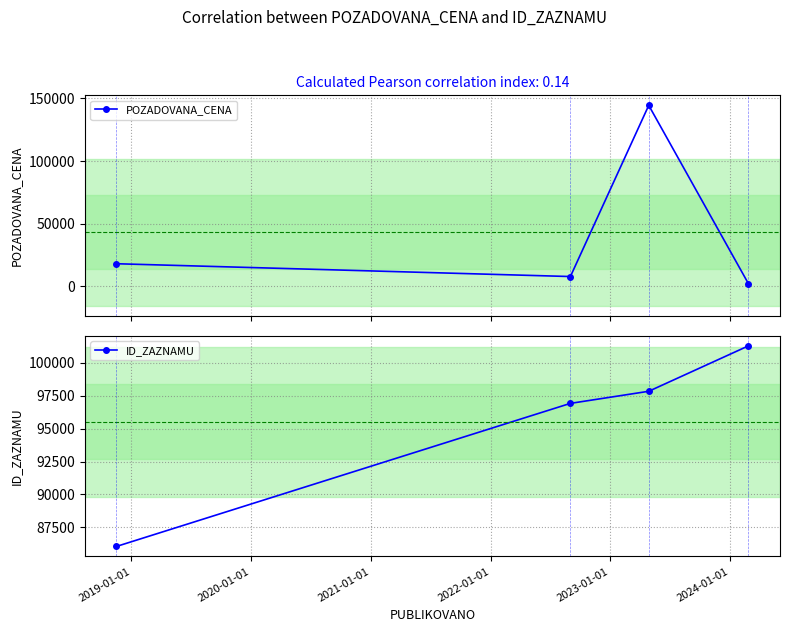

At how many categories does at least one series exceed 99312?

2